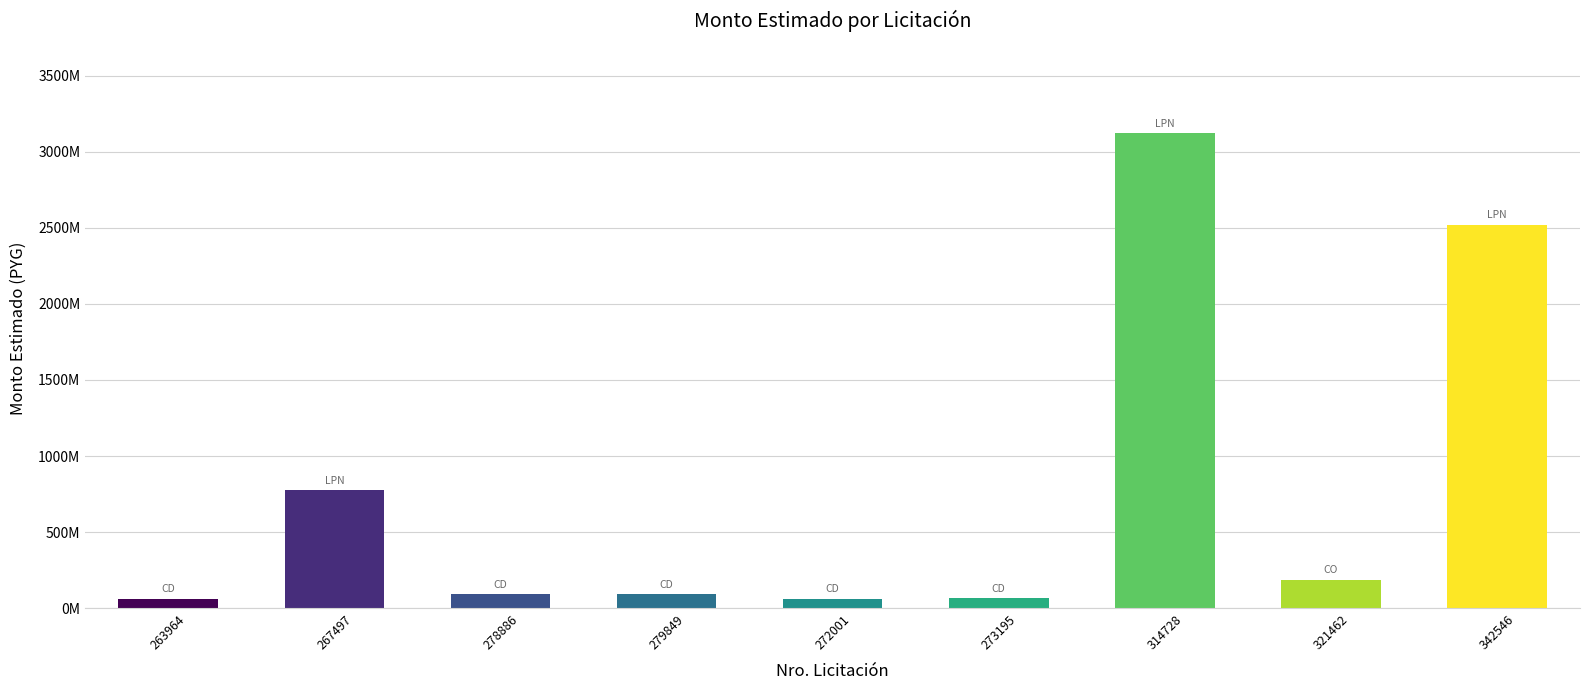

True or false: the data shows 17517293 at 272001.

False